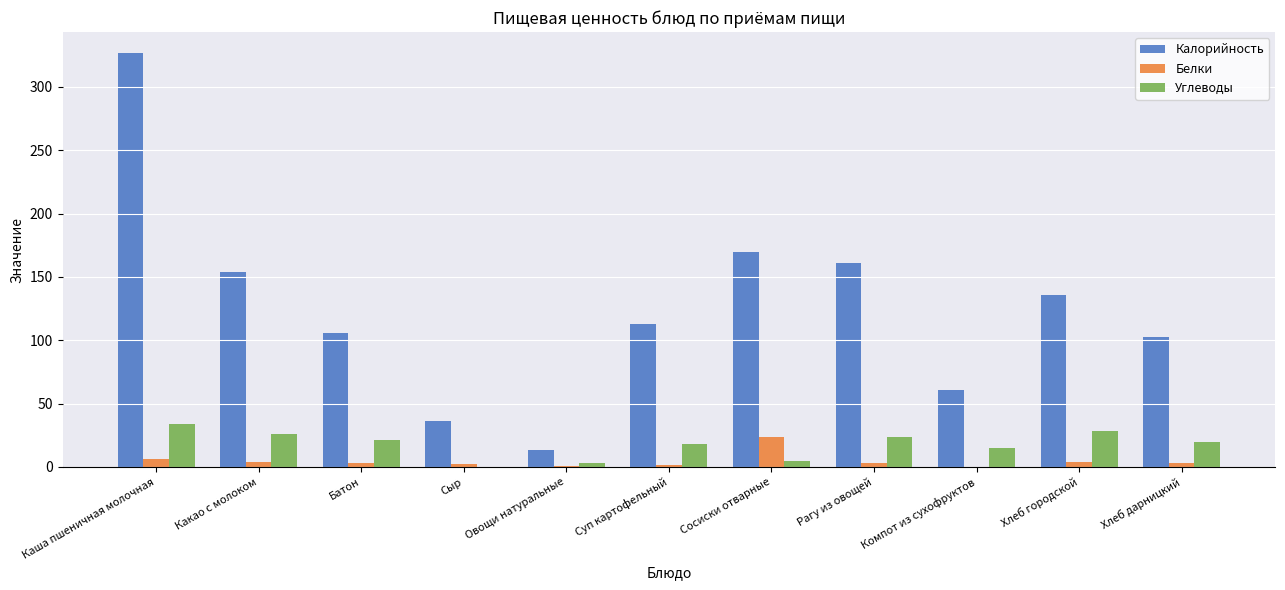

Which category has the highest value in the Белки series?

Сосиски отварные